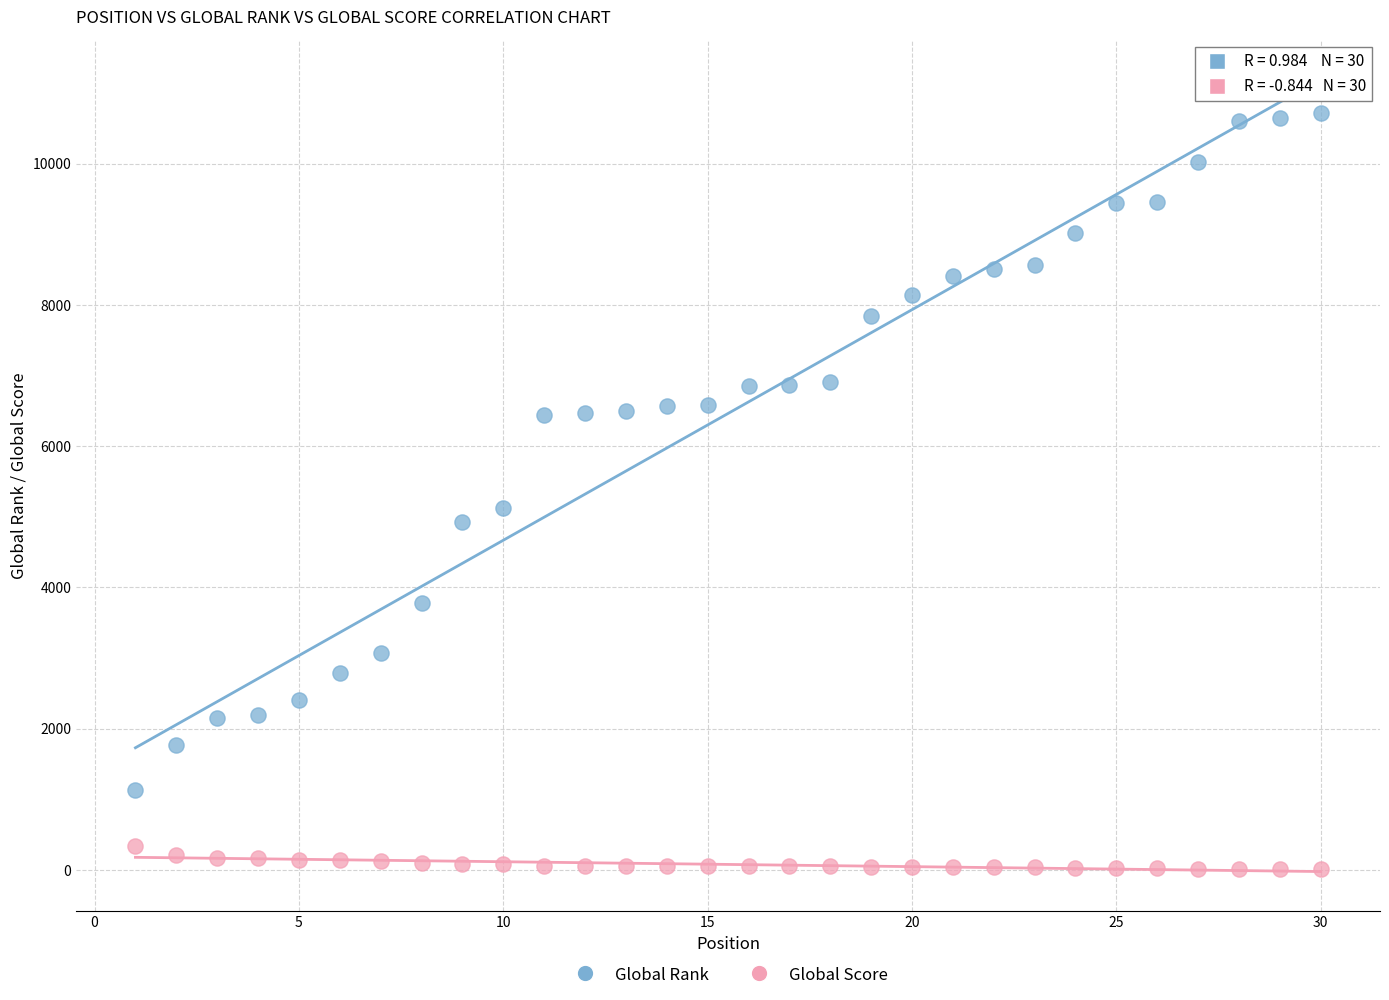

Which series contains the lowest Y value?

Global Score